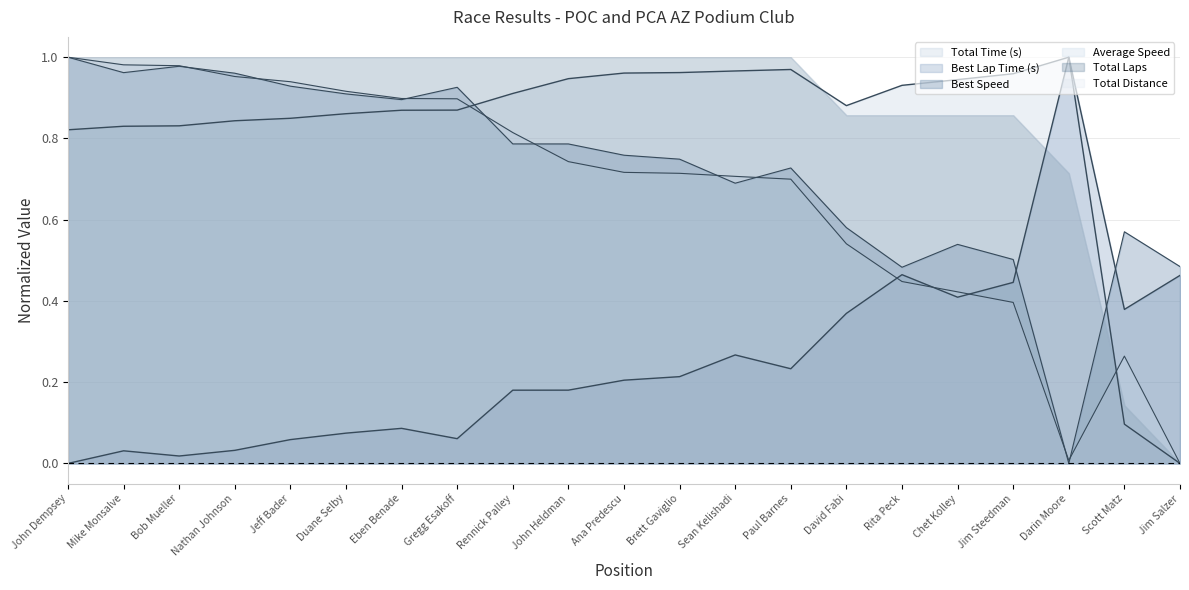

How many intersections are there between Average Speed and Best Speed?

9